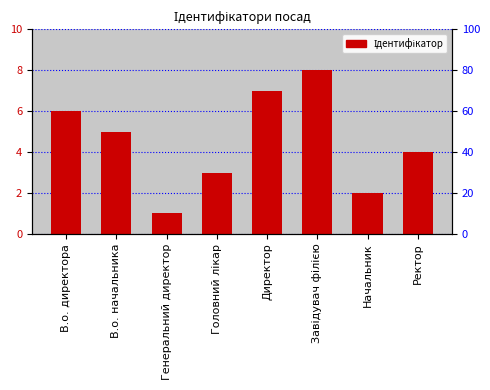

The value at Ректор is 4. True or false?

True